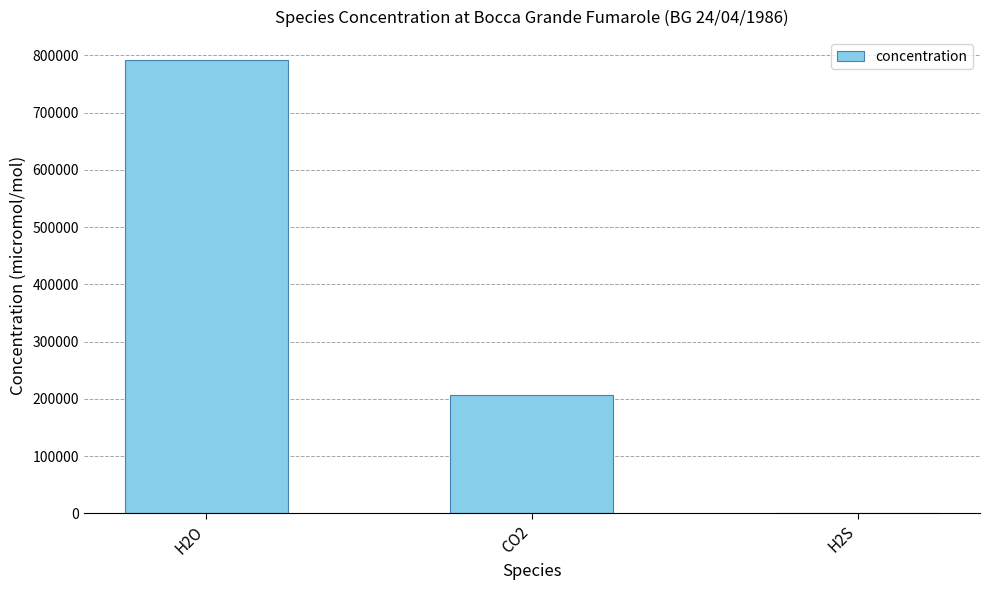

The chart shows a value of 1102 at H2S. True or false?

True